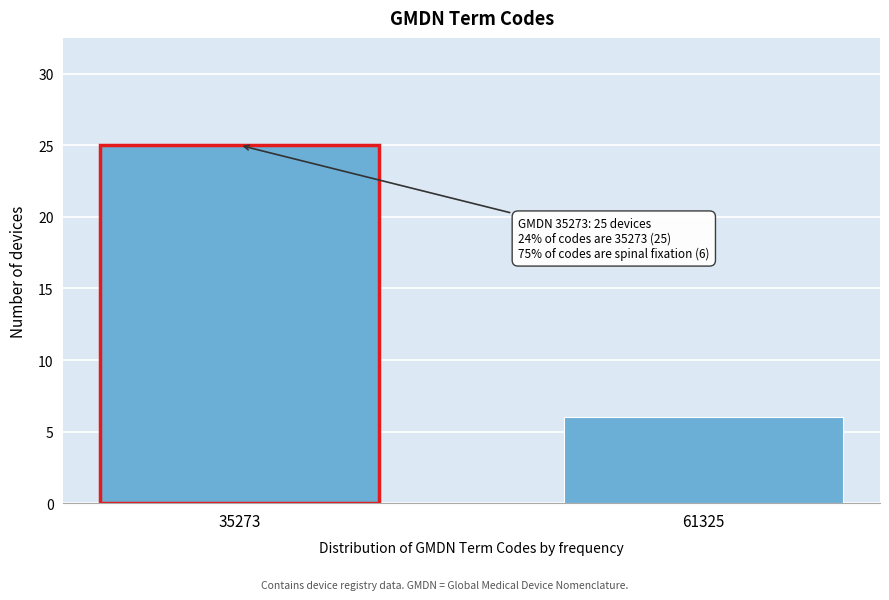

Reading right to left, extract all data points from this chart.

6	25